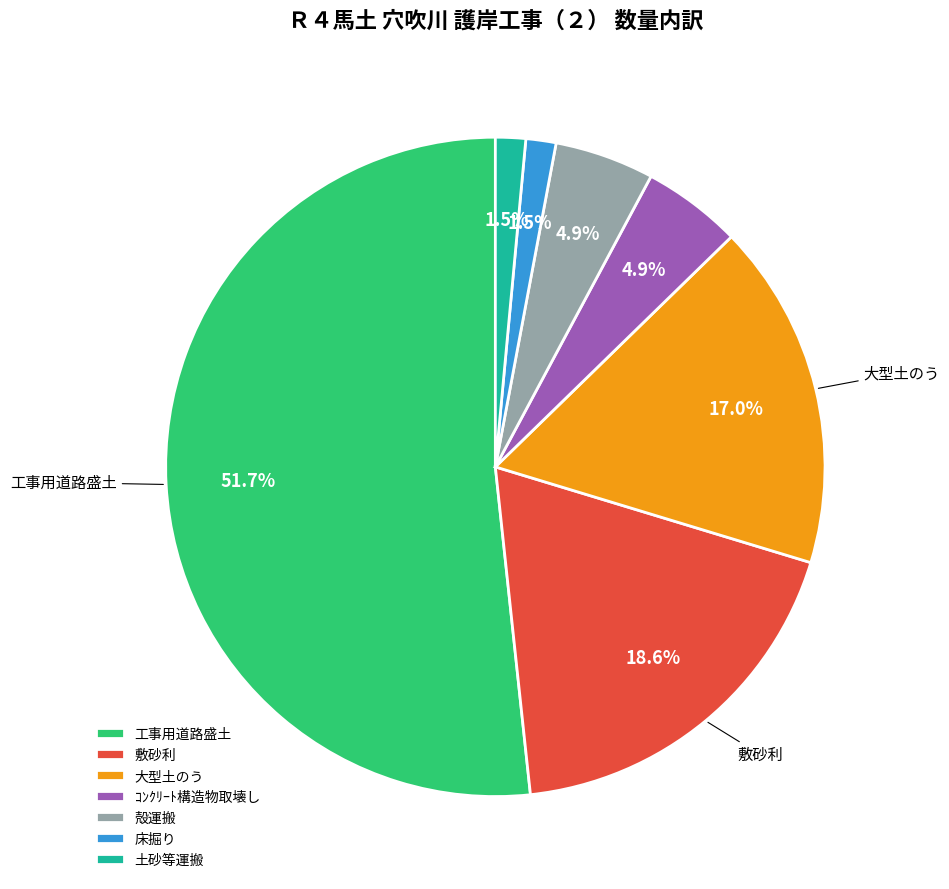

Which has a higher value, 殻運搬 or 床掘り?

殻運搬